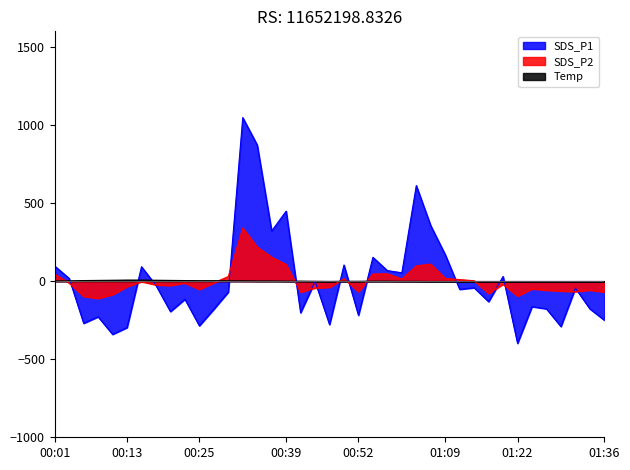

Reading left to right, extract all data points from this chart.

SDS_P1: 00:01=96.5	00:03=17.5	00:05=-270.0	00:08=-228.5	00:10=-341.0	00:13=-297.5	00:15=92.5	00:18=-27.5	00:20=-195.0	00:22=-116.0	00:25=-286.0	00:27=-180.0	00:30=-70.0	00:32=1047.5	00:35=872.5	00:37=321.5	00:39=448.5	00:42=-202.5	00:44=-1.5	00:47=-278.5	00:49=103.5	00:52=-219.0	00:57=152.5	01:00=67.5	01:02=53.5	01:04=612.5	01:07=355.0	01:09=170.0	01:12=-52.5	01:14=-42.5	01:17=-131.5	01:19=30.0	01:22=-398.5	01:24=-163.5	01:26=-177.5	01:29=-291.0	01:31=-45.0	01:34=-177.5	01:36=-250.0
SDS_P2: 00:01=45.1	00:03=-12.5	00:05=-97.4	00:08=-110.6	00:10=-86.0	00:13=-35.0	00:15=-3.5	00:18=-23.9	00:20=-28.1	00:22=-11.6	00:25=-53.0	00:27=-11.0	00:30=29.5	00:32=340.6	00:35=218.5	00:37=154.0	00:39=106.9	00:42=-70.4	00:44=-44.0	00:47=-39.5	00:49=16.0	00:52=-67.4	00:57=46.0	01:00=46.9	01:02=13.6	01:04=97.6	01:07=109.0	01:09=17.5	01:12=10.0	01:14=2.5	01:17=-79.1	01:19=-20.0	01:22=-95.6	01:24=-49.1	01:26=-58.1	01:29=-62.9	01:31=-67.4	01:34=-57.5	01:36=-69.5
Temp: 00:01=0.7	00:03=1.7	00:05=3.7	00:08=4.7	00:10=5.7	00:13=6.7	00:15=6.7	00:18=5.7	00:20=4.7	00:22=3.7	00:25=2.7	00:27=2.7	00:30=1.7	00:32=1.7	00:35=0.7	00:37=0.7	00:39=-0.3	00:42=-0.3	00:44=-1.3	00:47=-2.3	00:49=-1.3	00:52=-1.3	00:57=-0.3	01:00=-0.3	01:02=-1.3	01:04=-1.3	01:07=-2.3	01:09=-2.3	01:12=-3.3	01:14=-3.3	01:17=-3.3	01:19=-4.3	01:22=-4.3	01:24=-3.3	01:26=-3.3	01:29=-3.3	01:31=-4.3	01:34=-4.3	01:36=-4.3